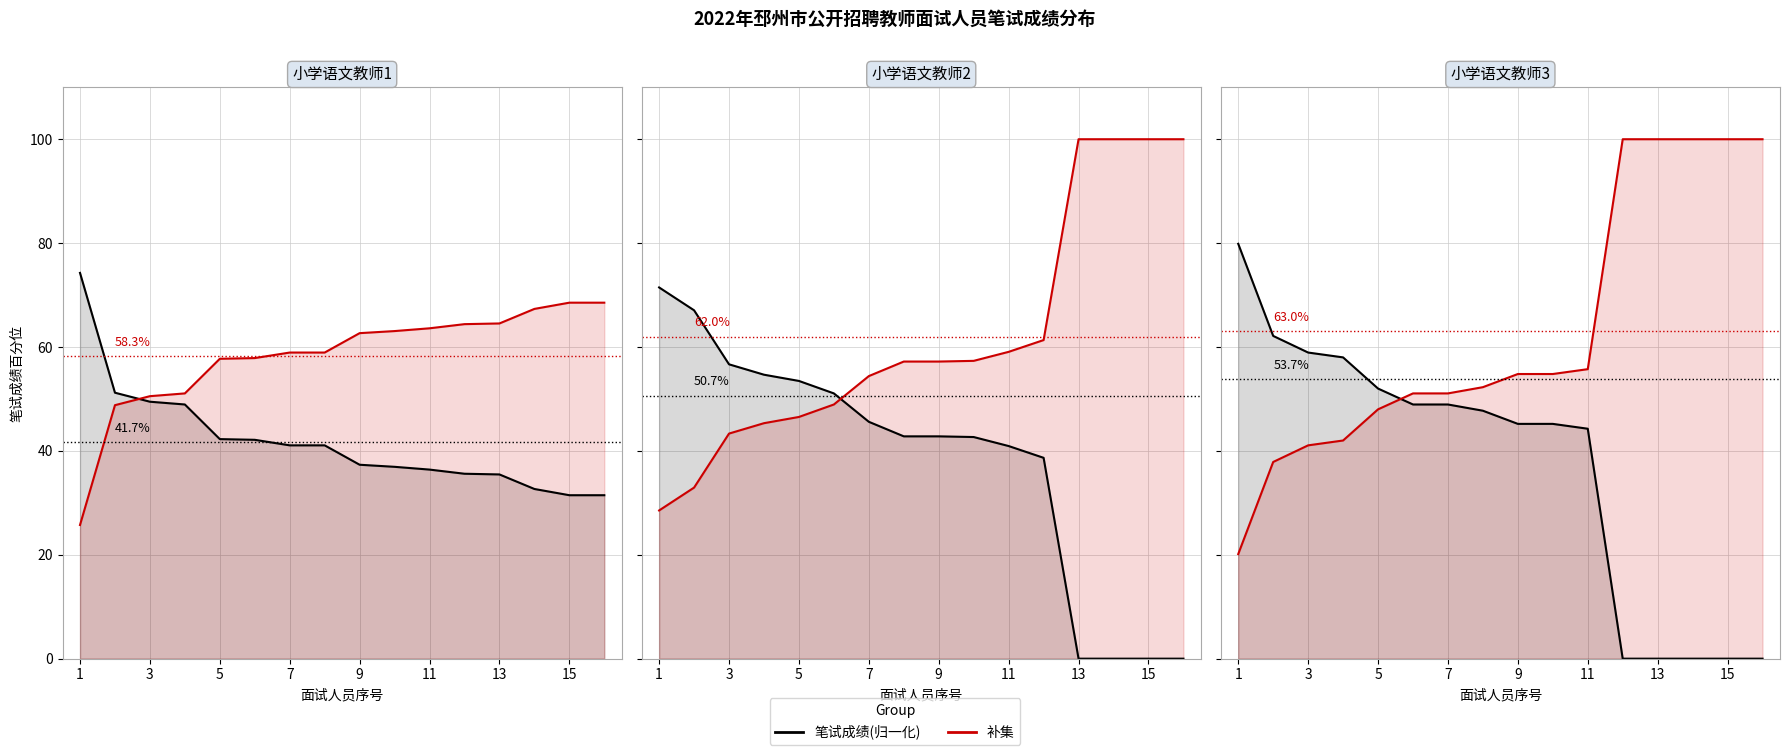

How many lines are shown in the chart?

2